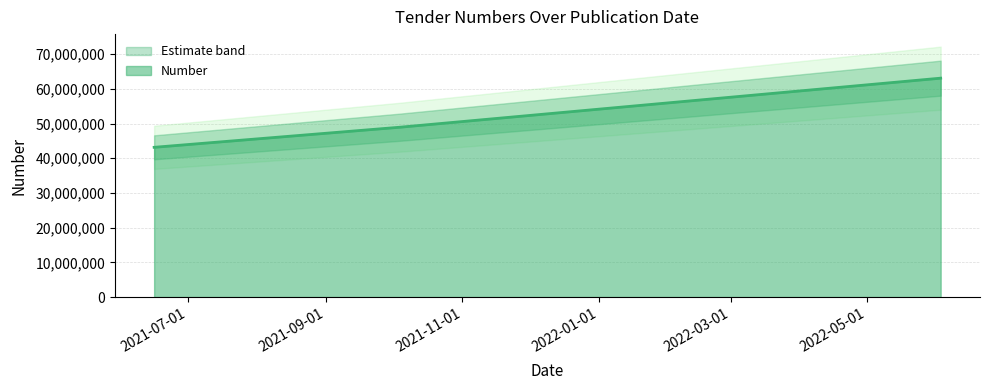

What is the label of the 3rd point from the right?

2022-06-03